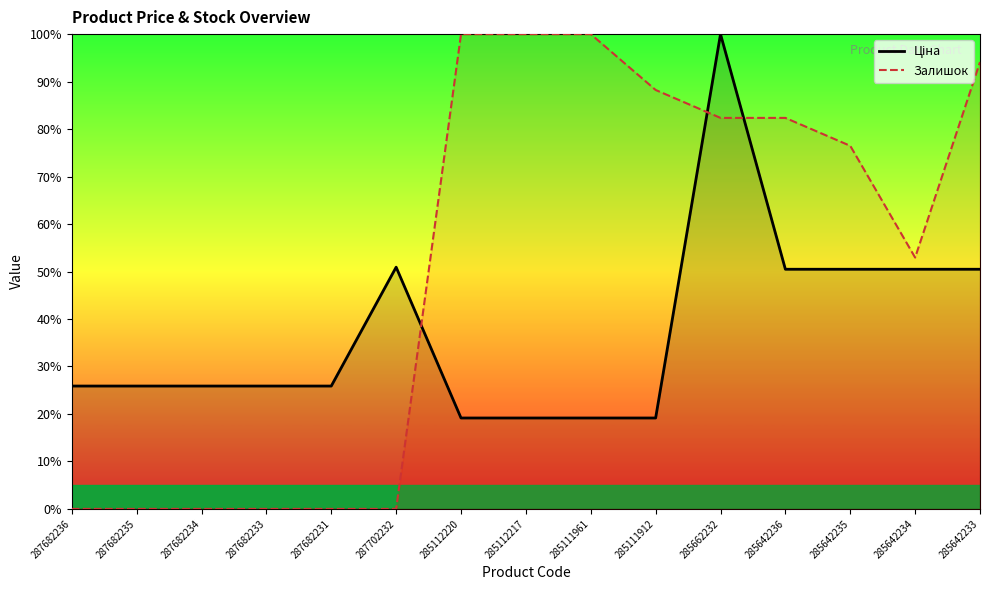

At 285642236, list the series in order from smallest to largest.

Ціна, Залишок